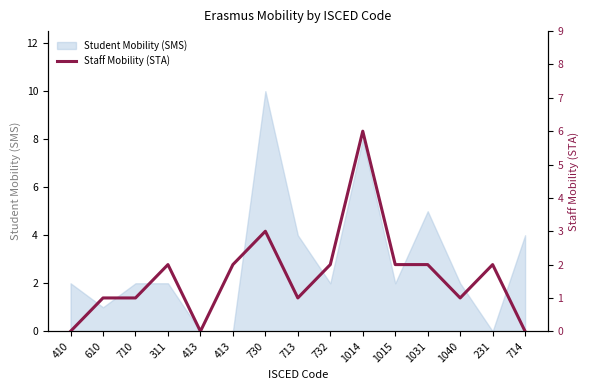

Between 610 and 714, which is larger?

610